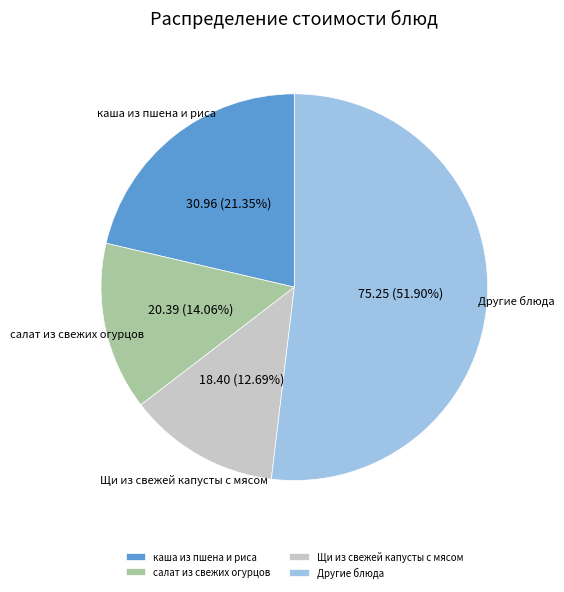

Rank the categories by value from highest to lowest.

Другие блюда, каша из пшена и риса, салат из свежих огурцов, Щи из свежей капусты с мясом